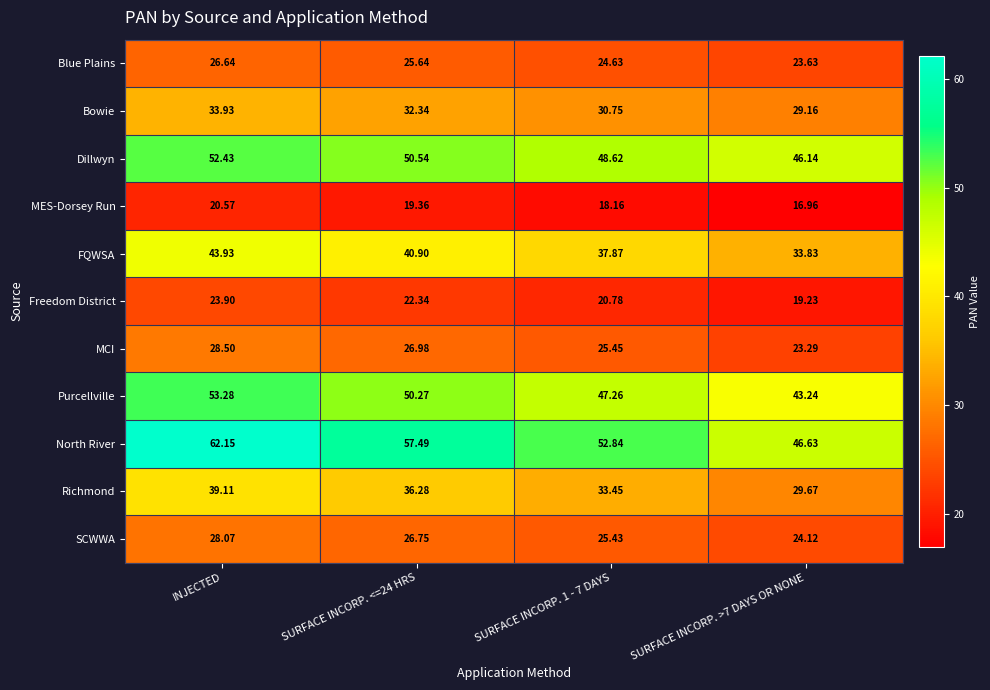

Which series has the widest spread of values?

North River